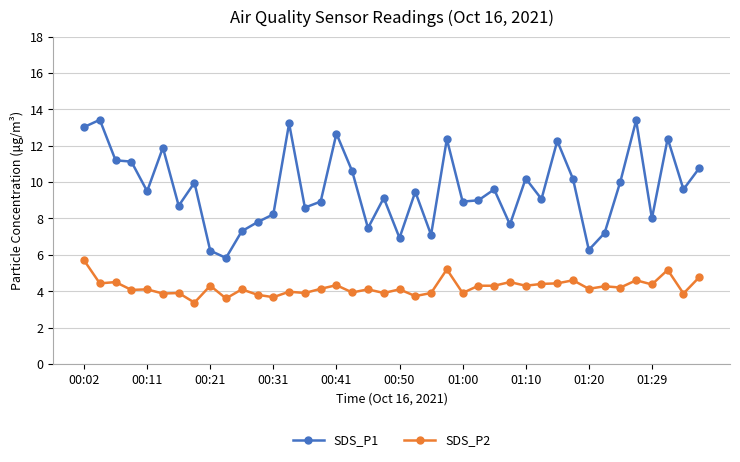

True or false: SDS_P1 and SDS_P2 intersect in this chart.

False